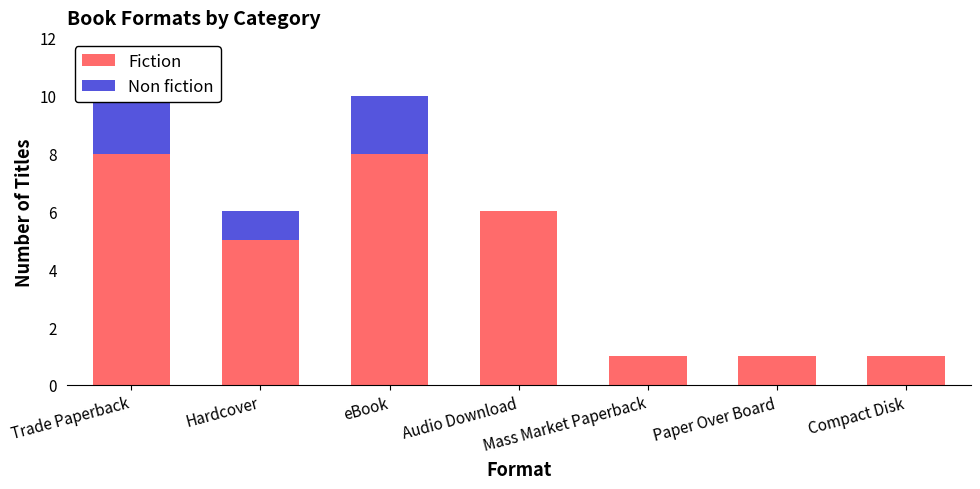

At which label is Non fiction closest to 1?

Hardcover